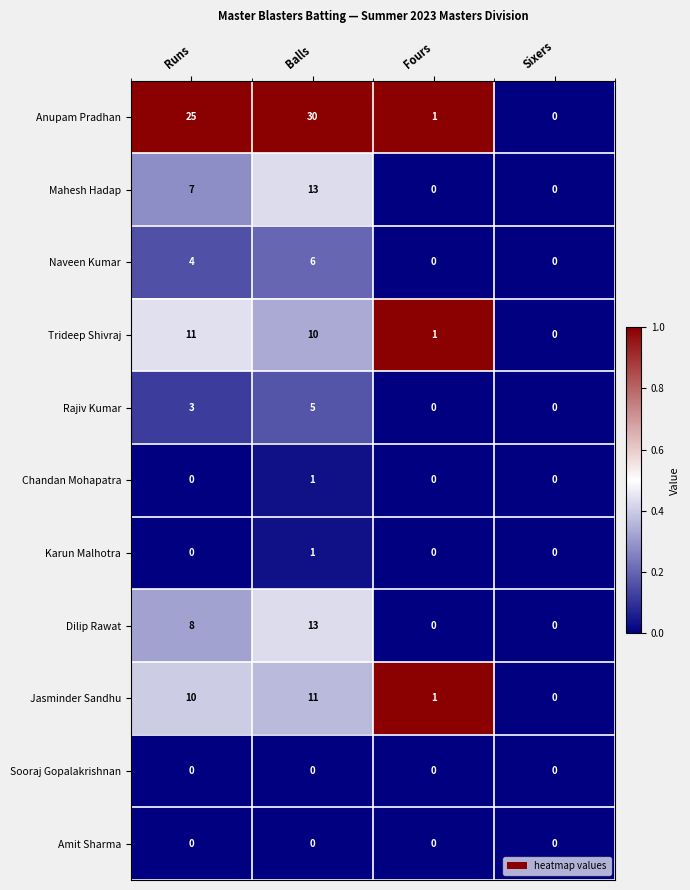

What is the maximum value shown in the chart?

30